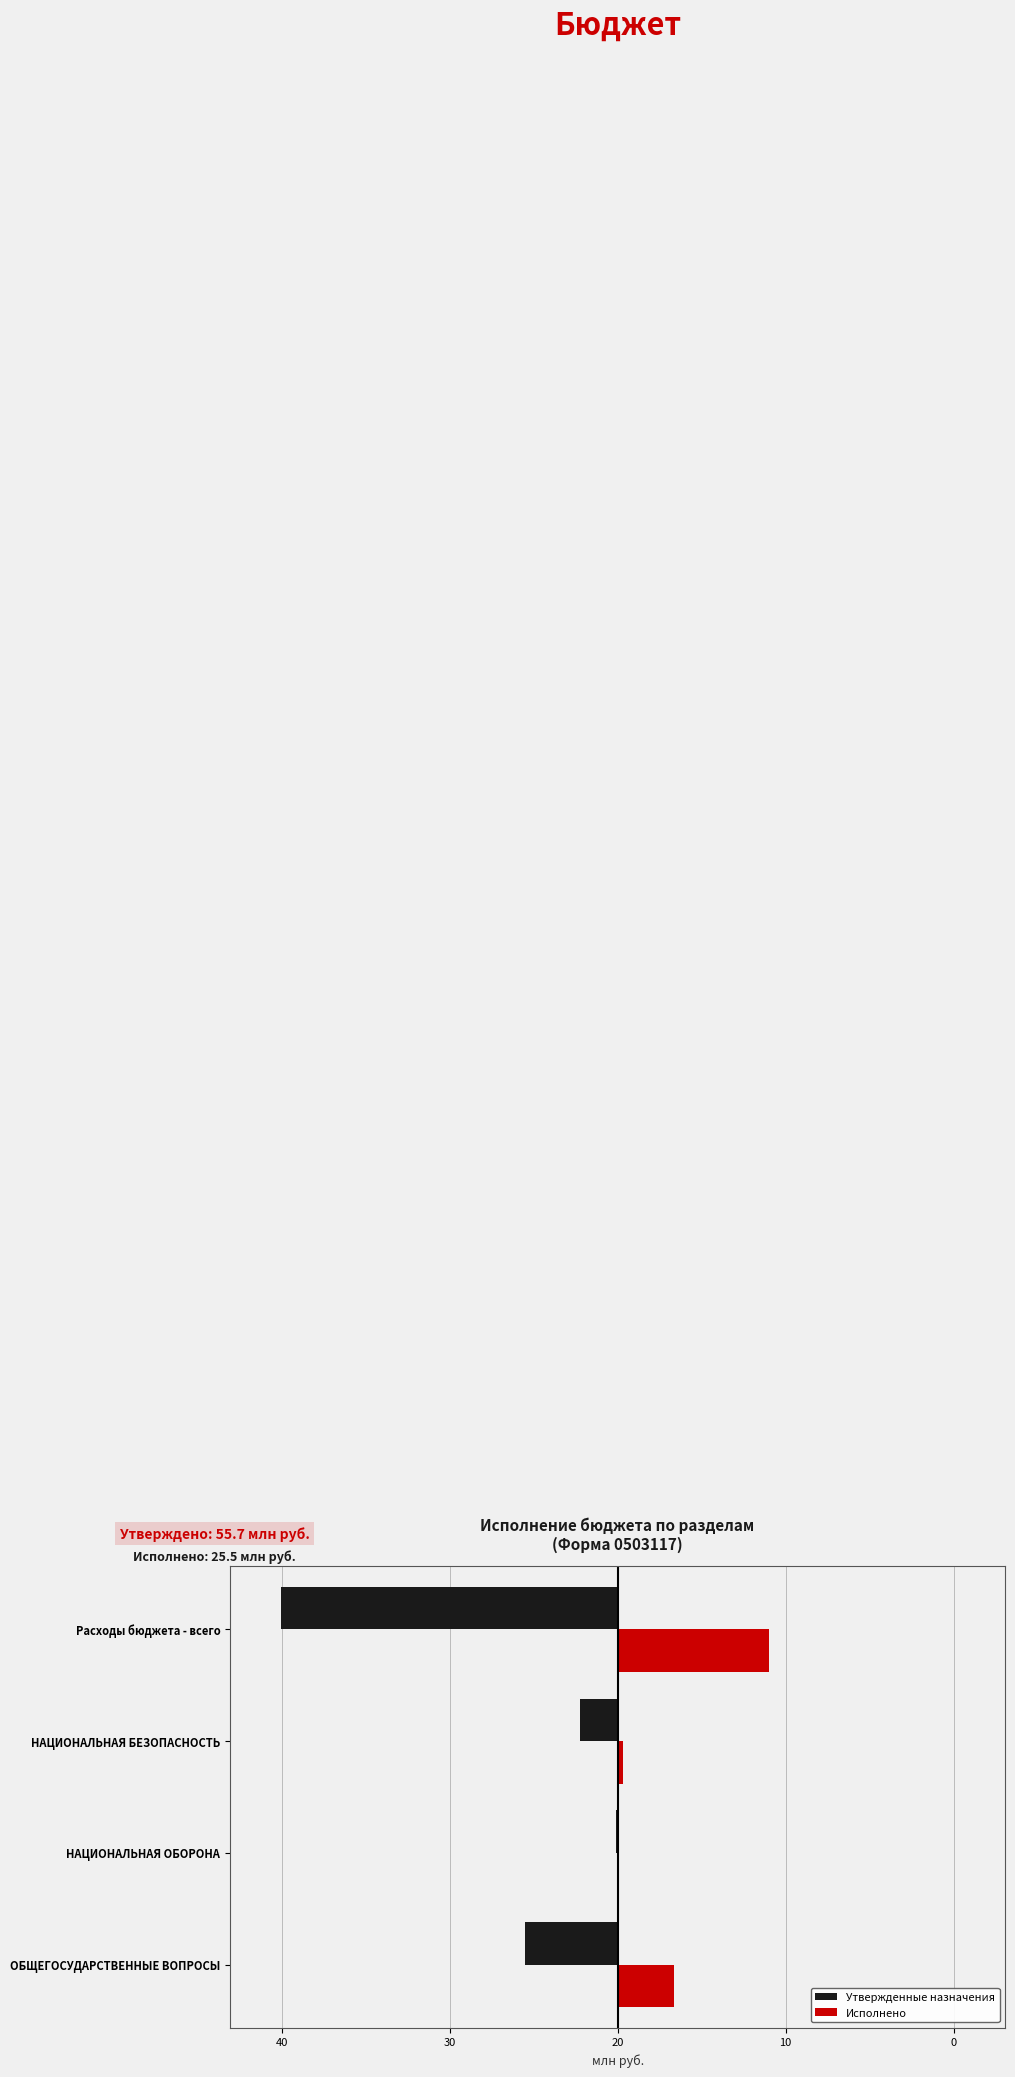

What are all the series names shown in the legend?

Утвержденные назначения, Исполнено